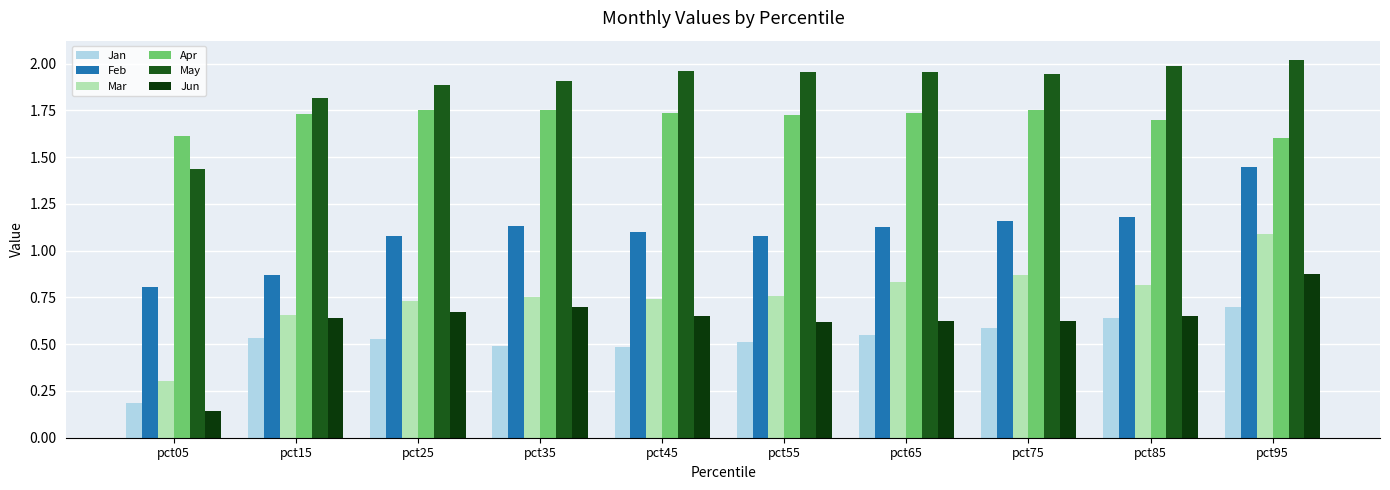

Rank the series by their maximum value, from highest to lowest.

May, Apr, Feb, Mar, Jun, Jan